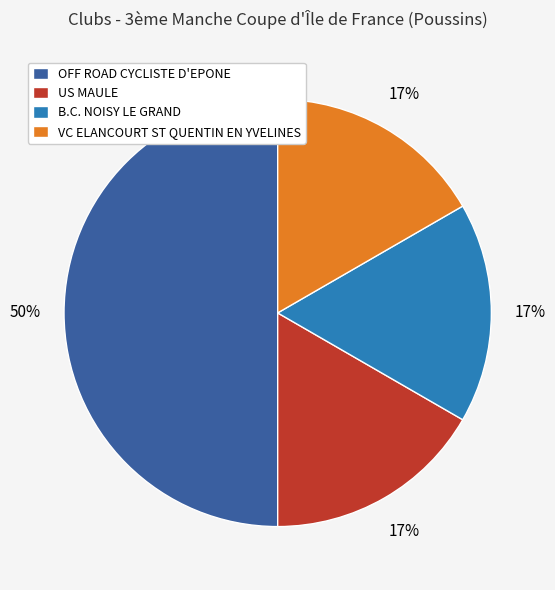

What percentage is the OFF ROAD CYCLISTE D'EPONE slice, to the nearest percent?

50%